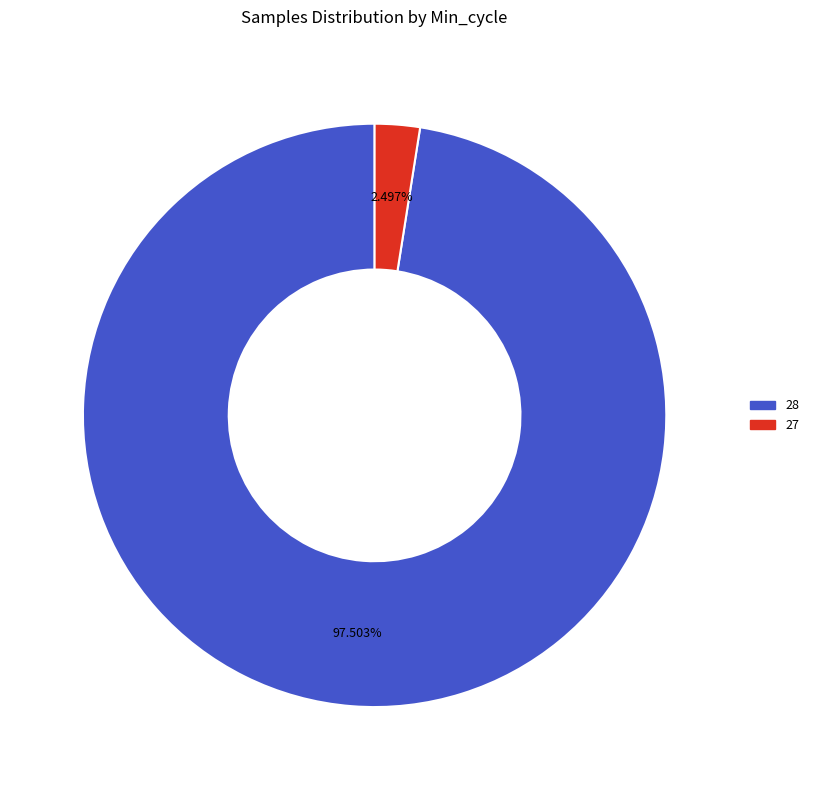

Is there any slice that represents more than half of the pie?

Yes